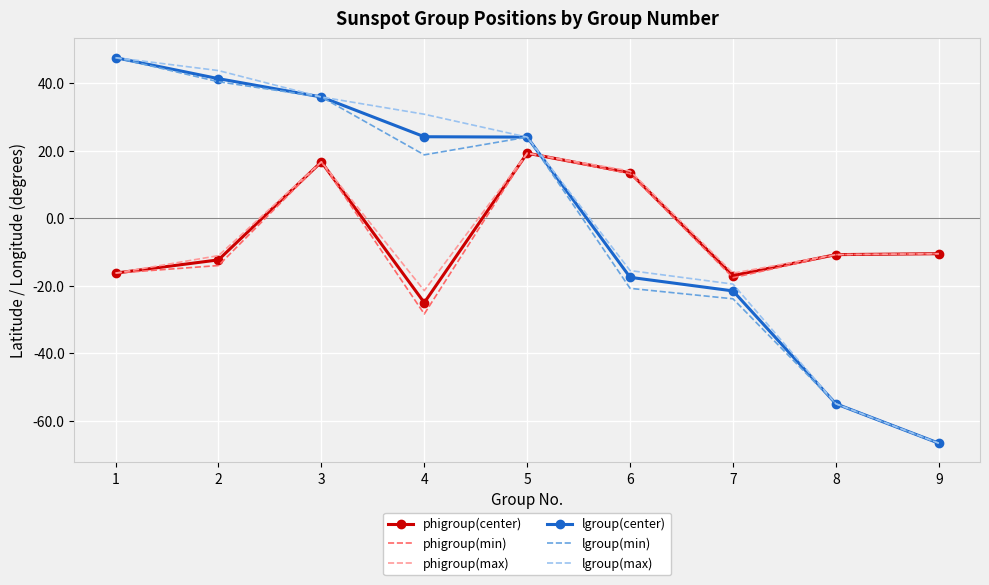

In phigroup(max), how many points are lower than both neighbors (excluding endpoints)?

2